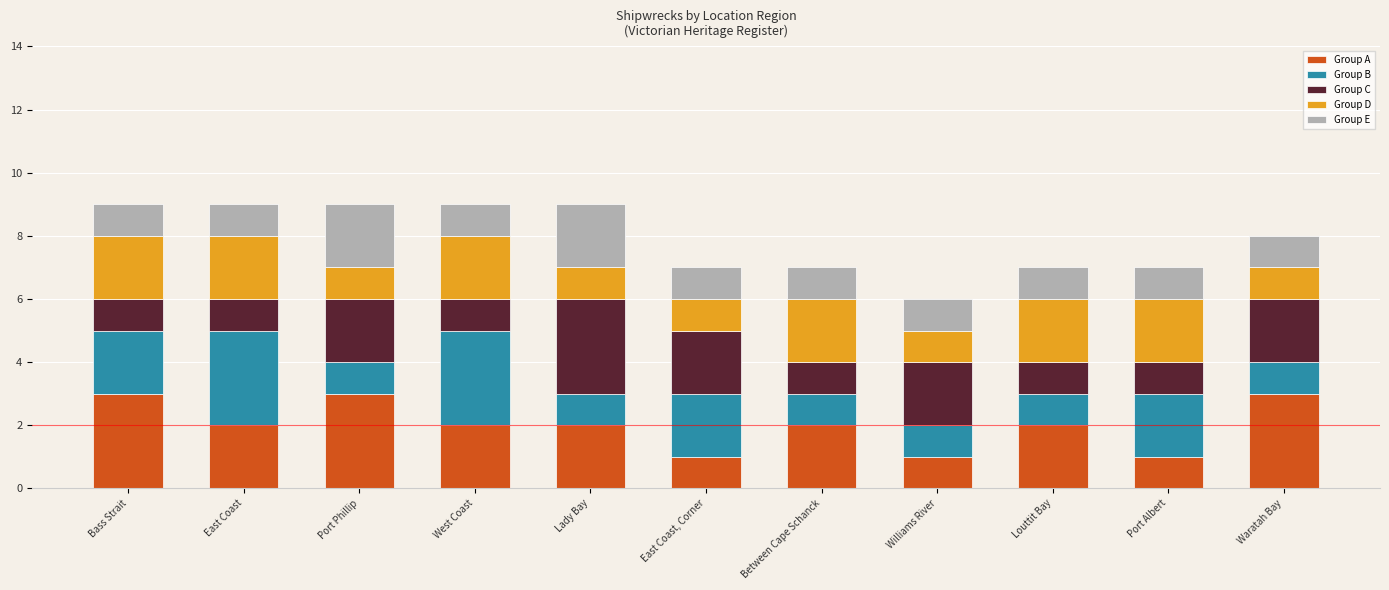

How many bars are there in total?

11